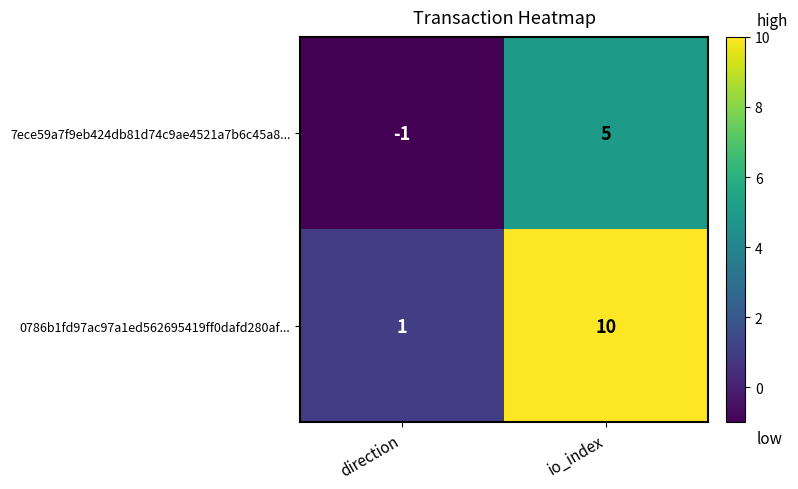

At which category does the chart reach its peak across all series?

io_index